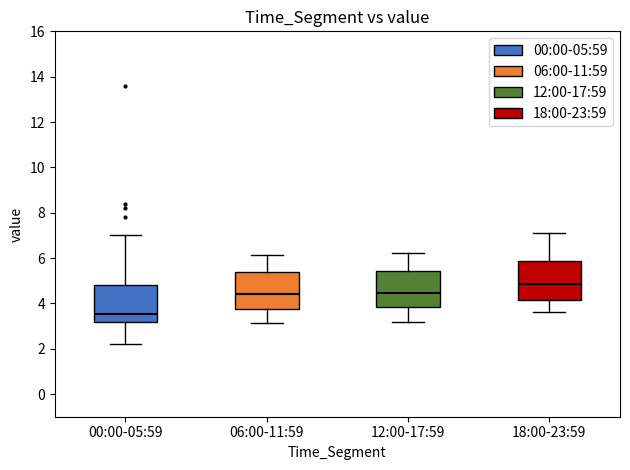

Where does the lower whisker of the box for 18:00-23:59 end on the y-axis? The values are not printed on the chart, so give them approximately, as read against the axis.

3.6